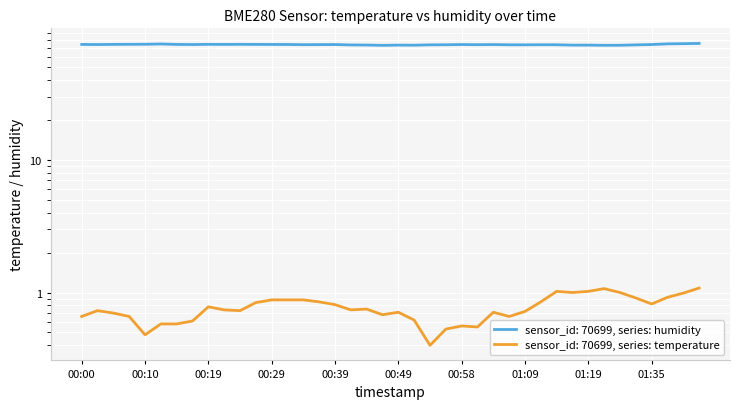

True or false: humidity and temperature intersect in this chart.

False